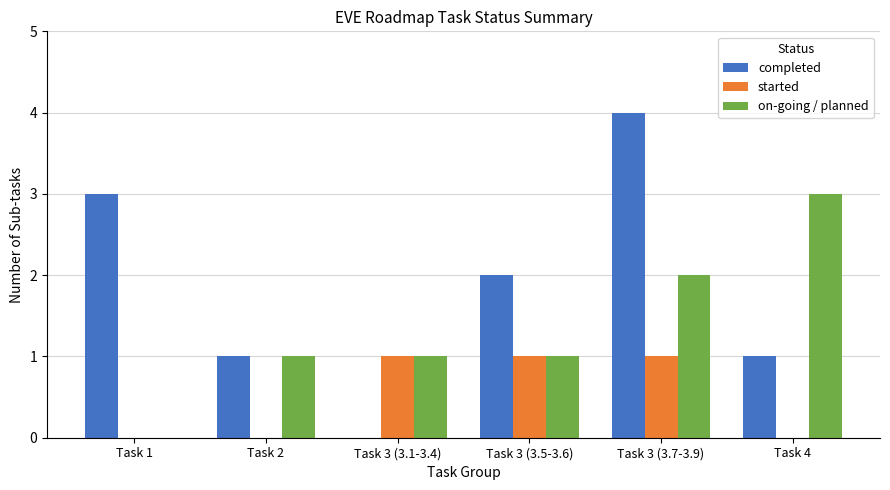

Which category has the highest value across all series?

Task 3 (3.7-3.9)